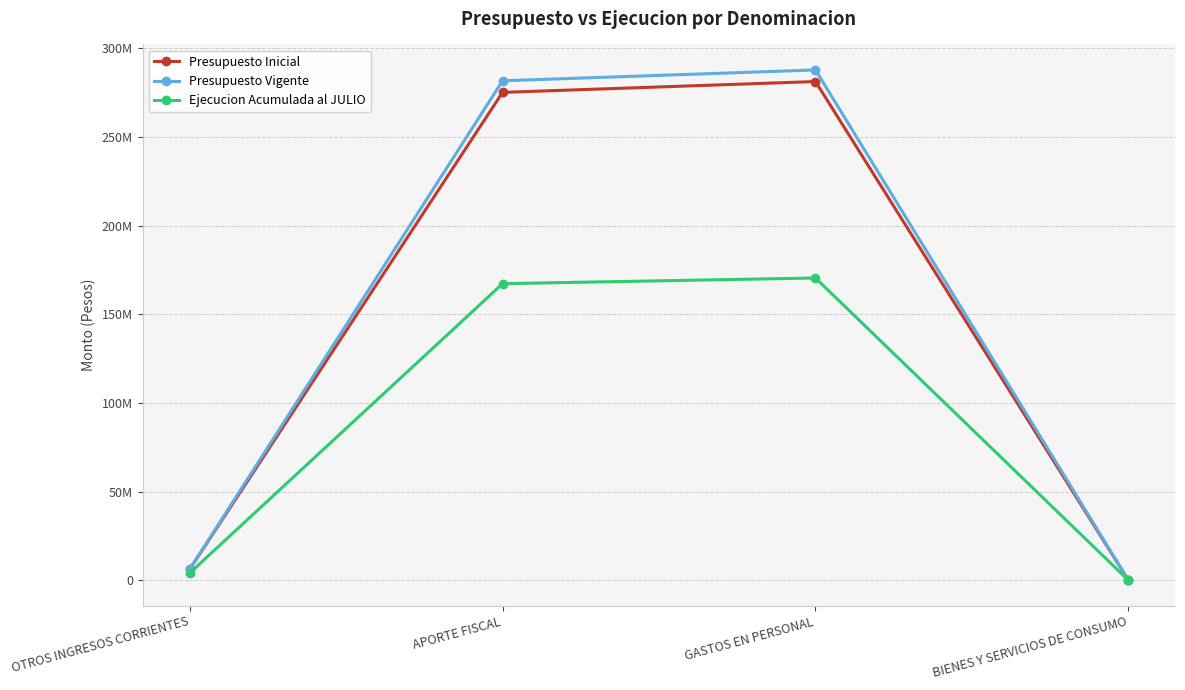

Which category has the highest value in the Presupuesto Vigente series?

GASTOS EN PERSONAL